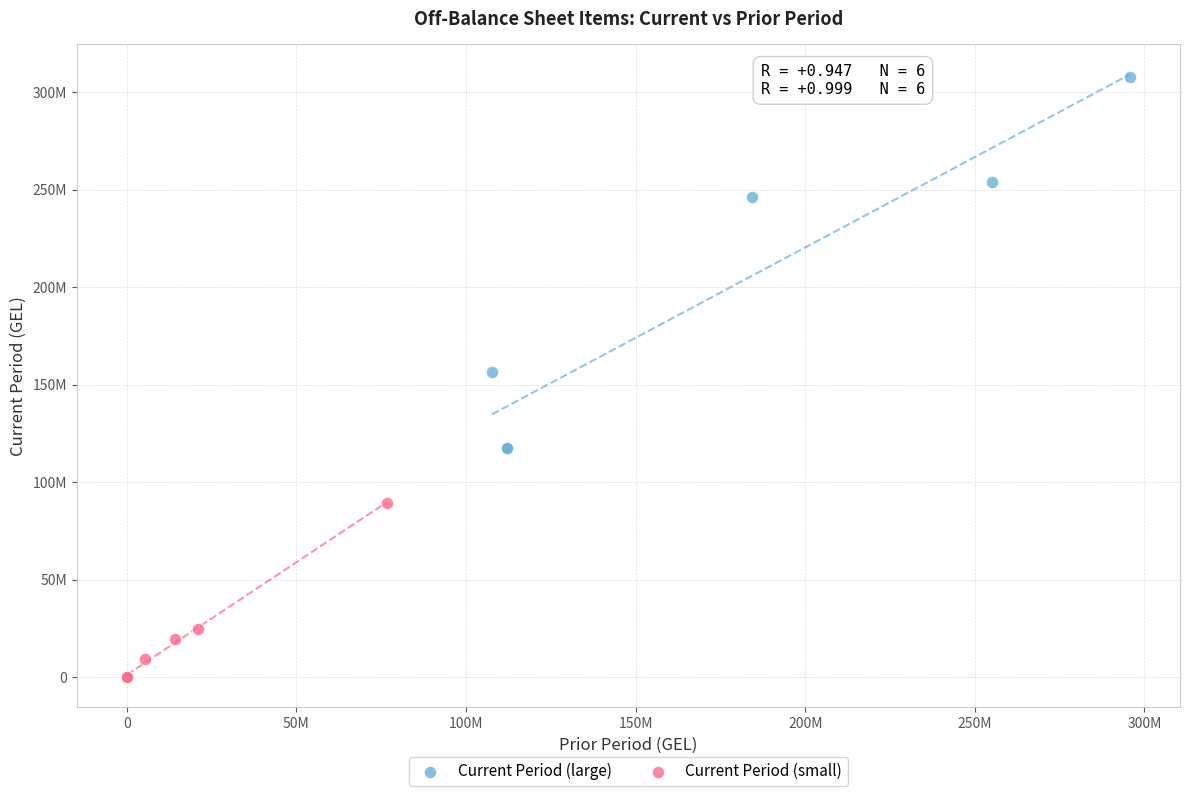

What are all the series names shown in the legend?

Current Period (large), Current Period (small)